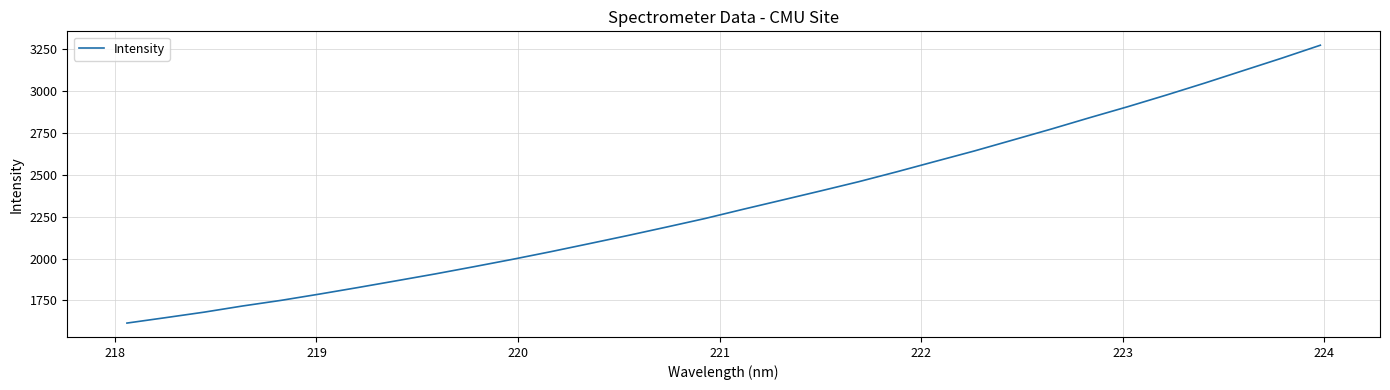

What is the greatest value displayed?

3272.1